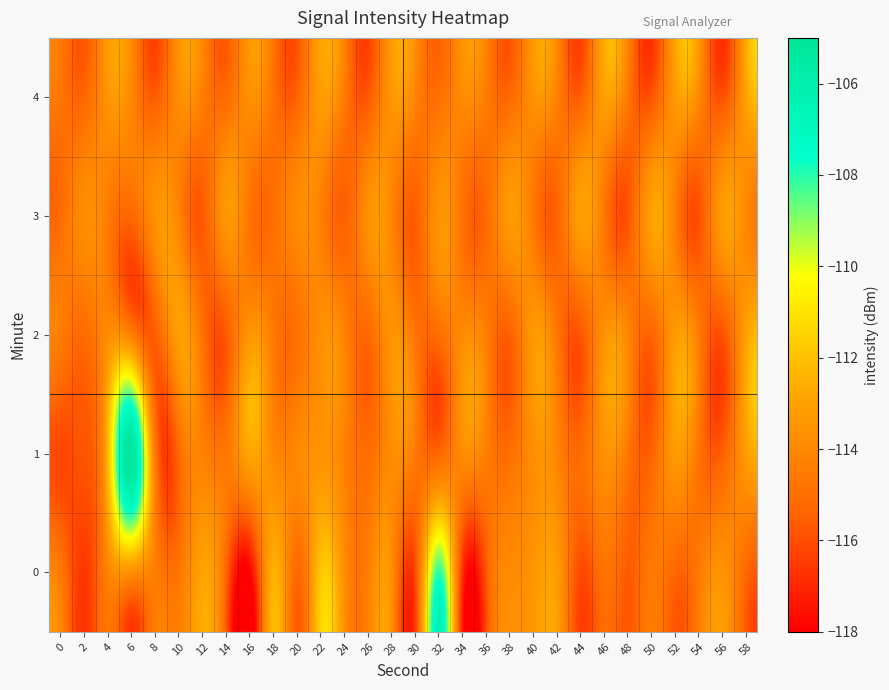

Rank the series by their maximum value, from highest to lowest.

1, 0, 2, 3, 4